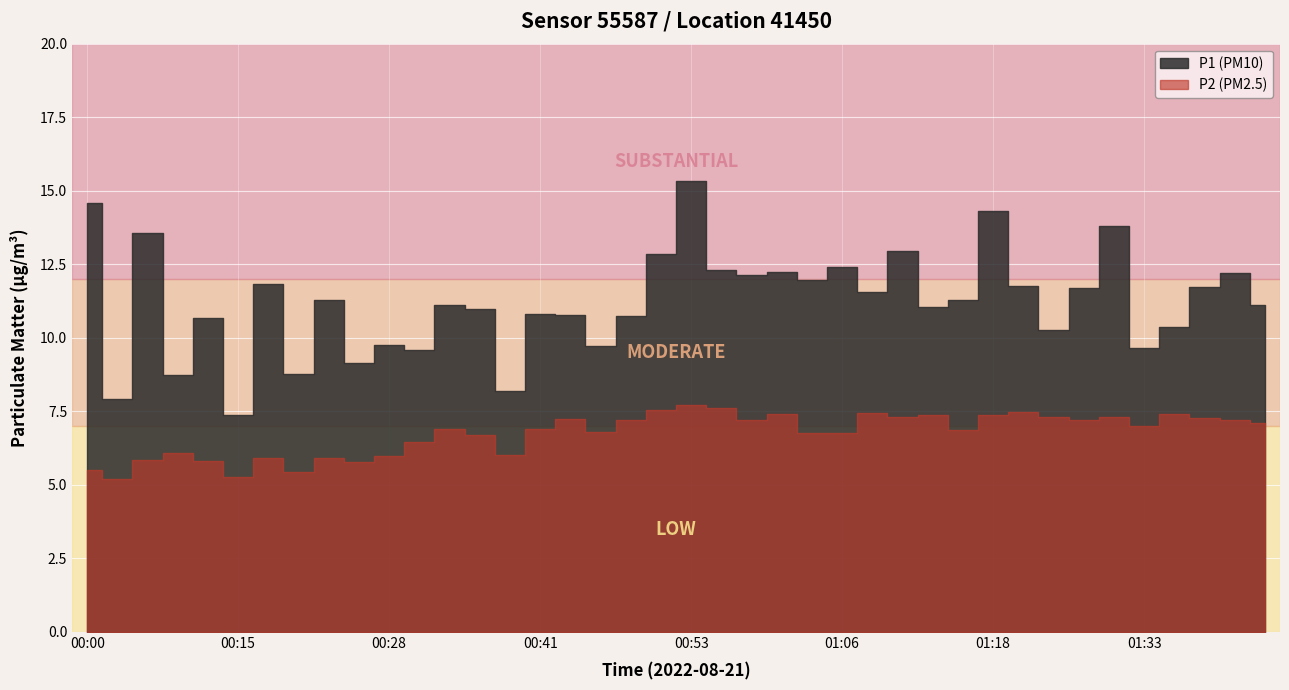

Between 00:00 and 00:48, which is larger?

00:00